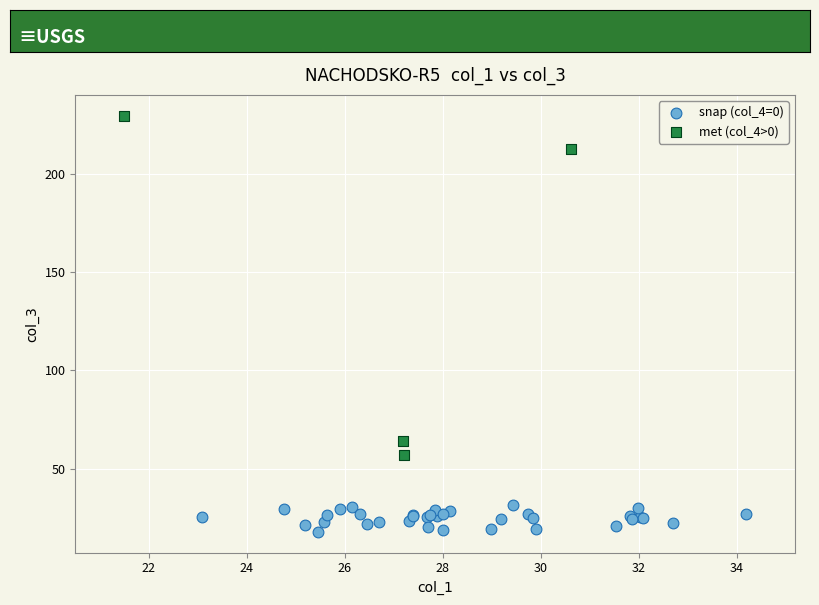

Which series contains the highest Y value?

met (col_4>0)